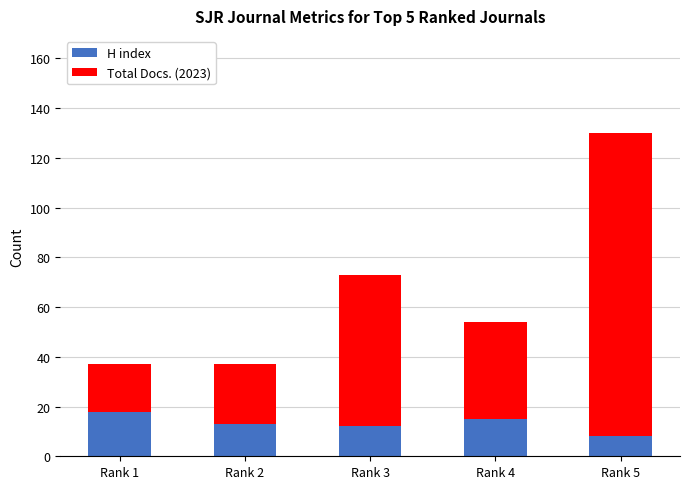

The value of H index at Rank 3 is 18. True or false?

False